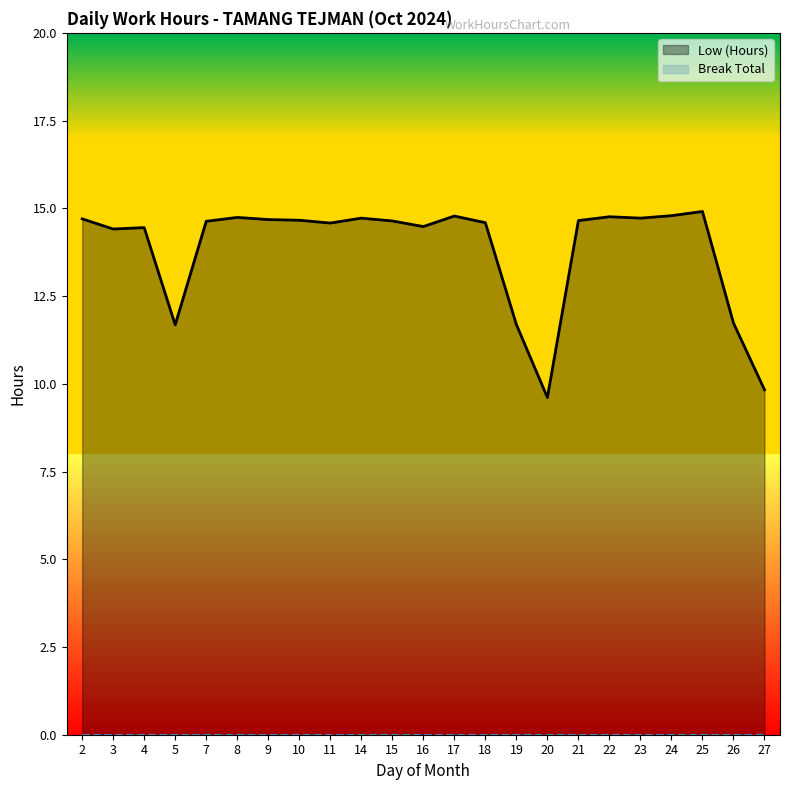

What is the approximate value at 19?

11.7